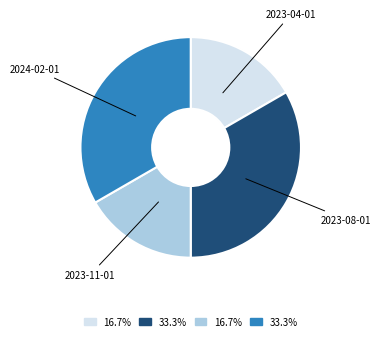

Is there a majority slice in this chart?

No